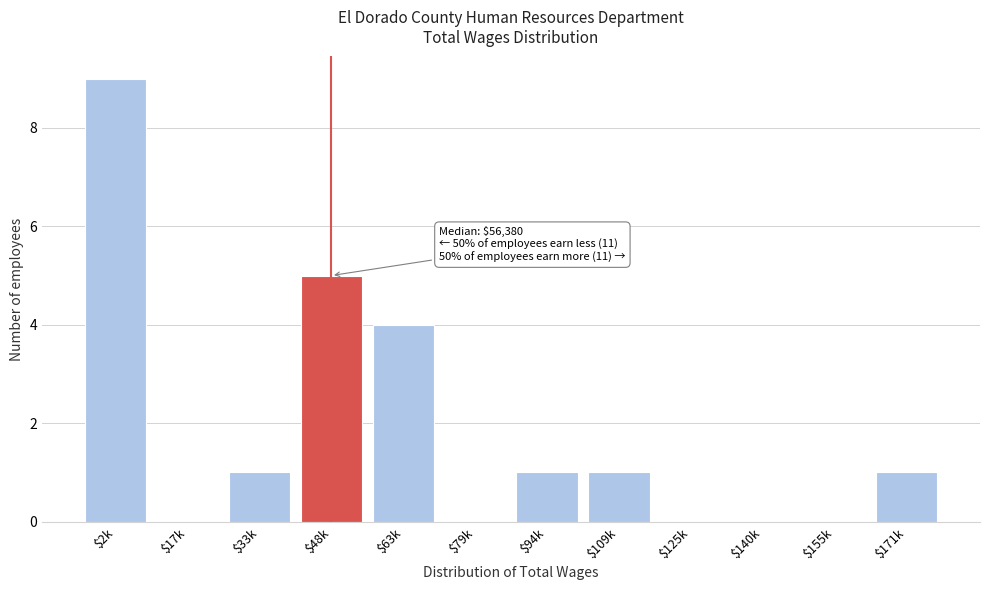

What is the sum of all values?

22